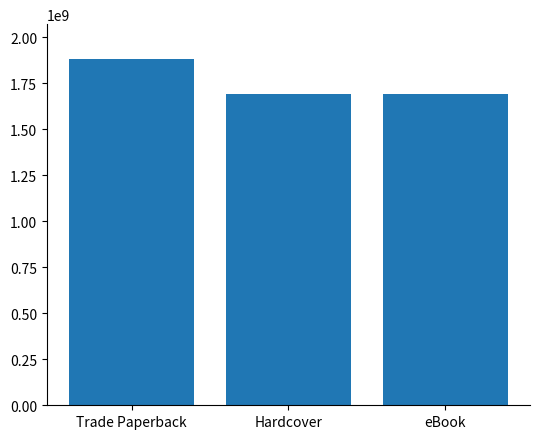

What is the maximum value shown in the chart?

1883600496